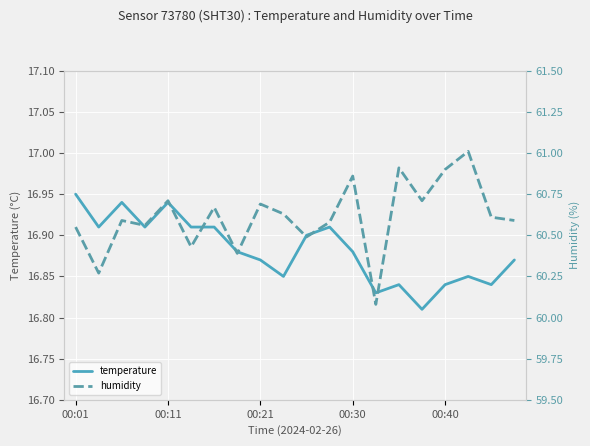

How many data points does each series have?

20